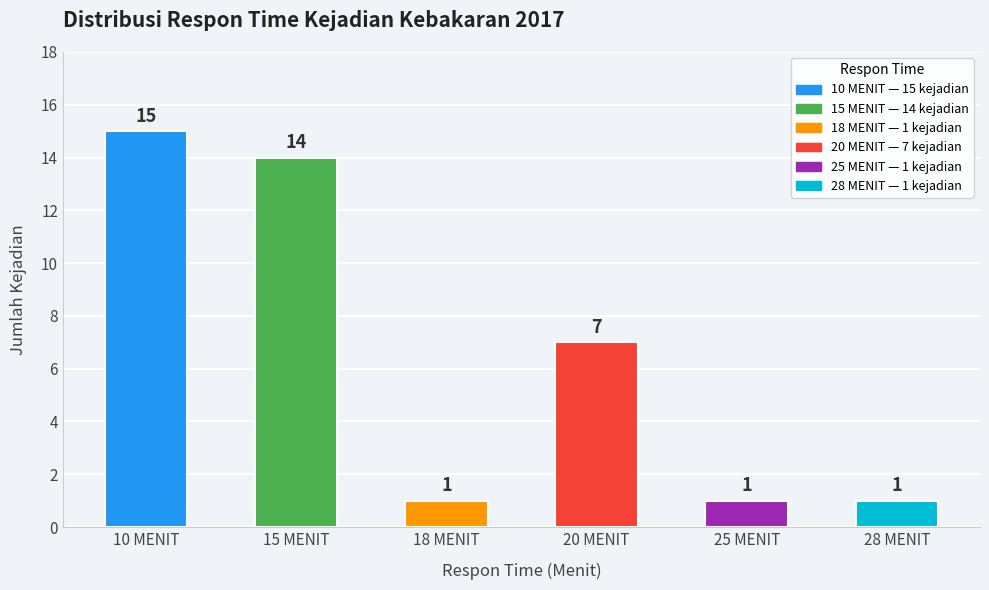

At which label does the data first exceed 7?

10 MENIT